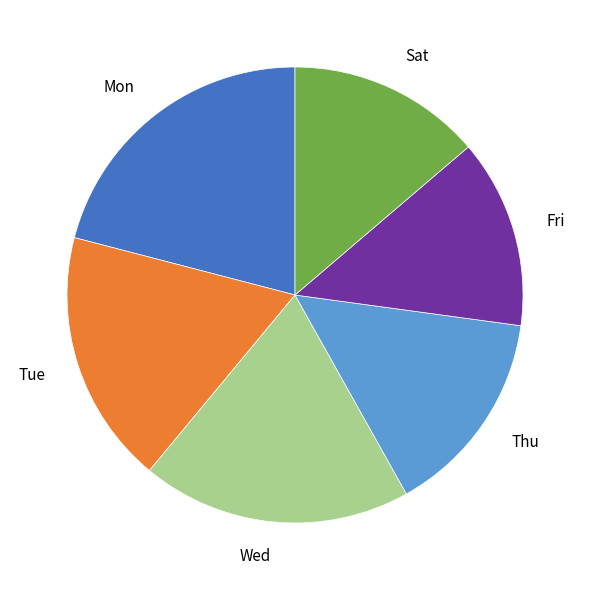

Does any single category account for the majority?

No